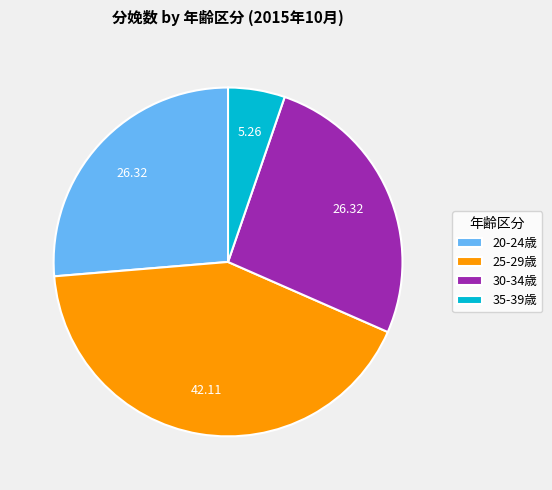

Combined, do 20-24歳 and 35-39歳 account for over 50%?

No